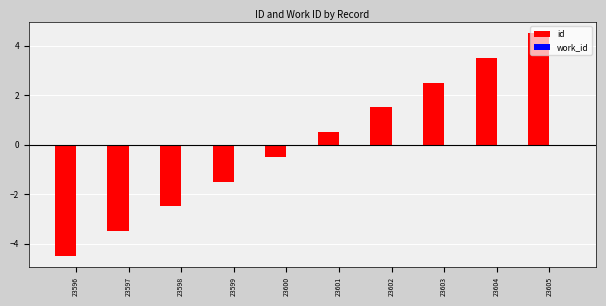

The value at 23600 is -0.5. True or false?

True